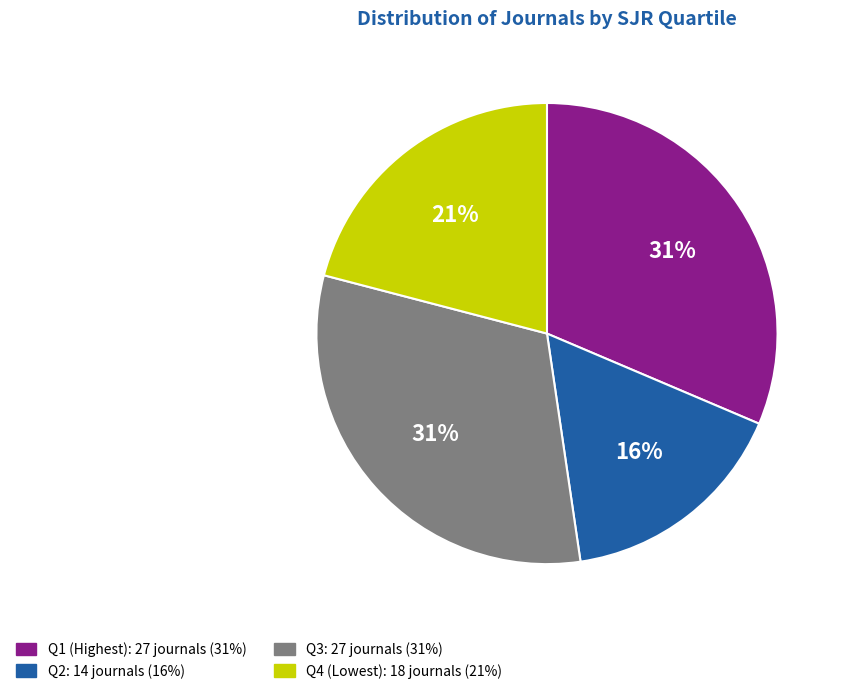

Combined, do Q2 and Q3 account for over 50%?

No